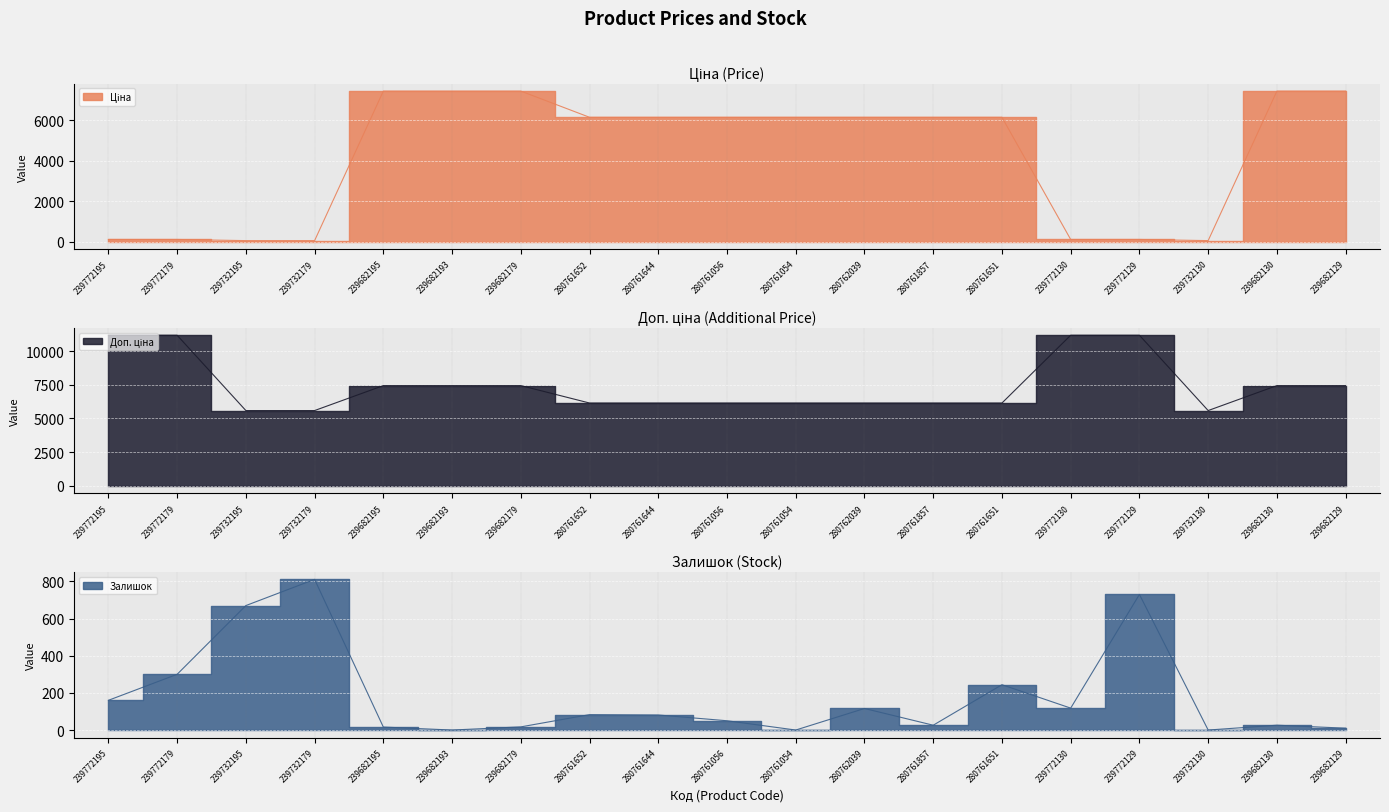

Reading right to left, extract all data points from this chart.

Ціна: 7436.2	7436.2	55.9	111.7	111.7	6143.2	6143.2	6143.2	6143.2	6143.2	6143.2	6143.2	7436.2	7436.2	7436.2	55.9	55.9	111.7	111.7
Доп. ціна: 7436.2	7436.2	5585.0	11169.0	11169.0	6143.2	6143.2	6143.2	6143.2	6143.2	6143.2	6143.2	7436.2	7436.2	7436.2	5585.0	5585.0	11169.0	11169.0
Залишок: 10.0	26.0	0.0	730.0	118.0	244.0	26.0	116.0	0.0	50.0	81.0	83.0	17.0	0.0	16.0	811.0	670.0	300.0	160.0